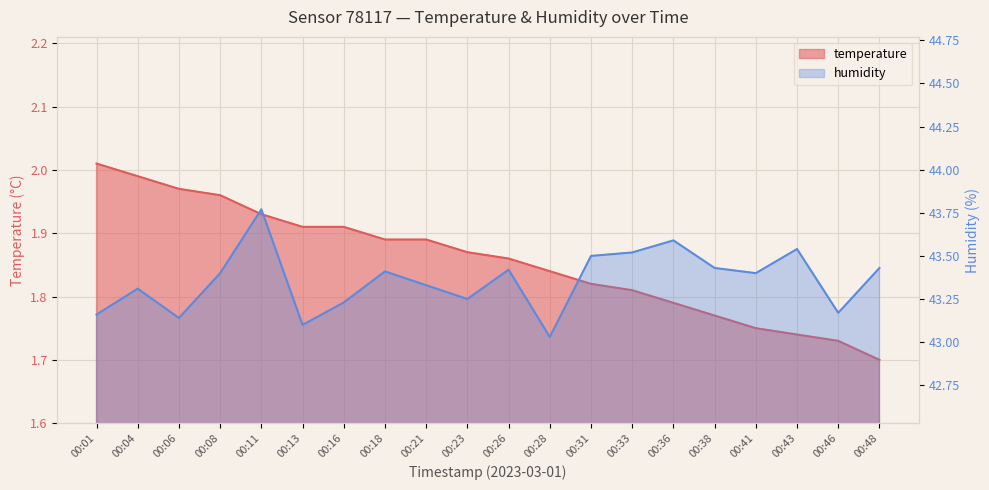

The humidity series shows 16.0 at 00:28. True or false?

False